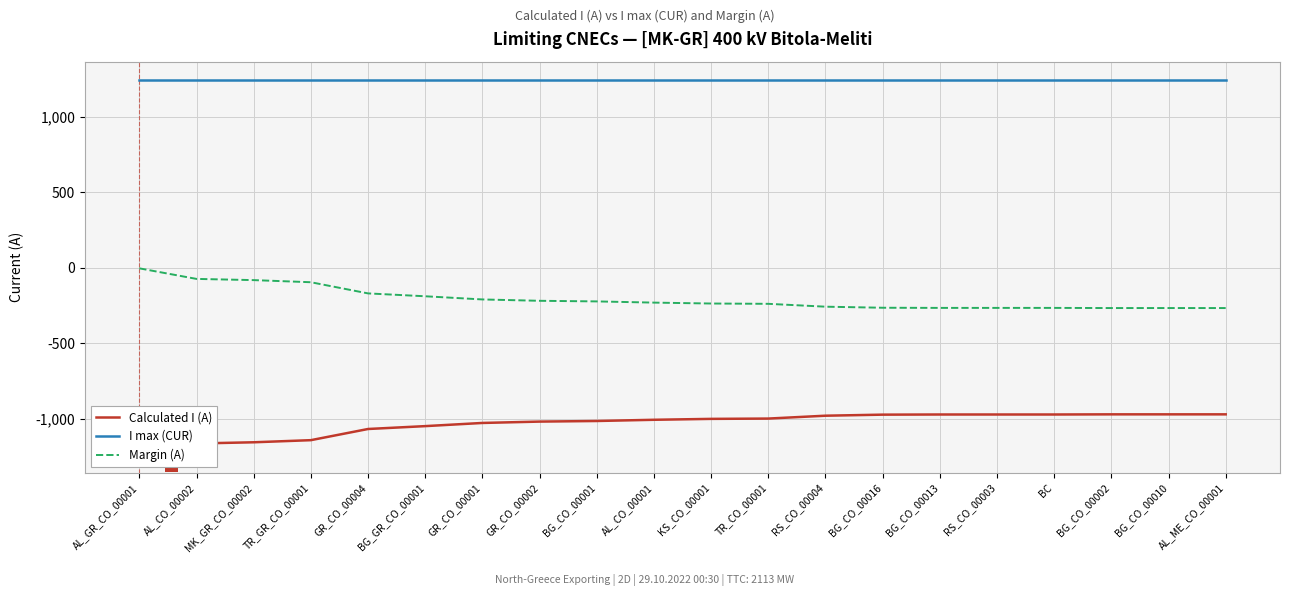

True or false: I max (CUR) and Margin (A) intersect in this chart.

False